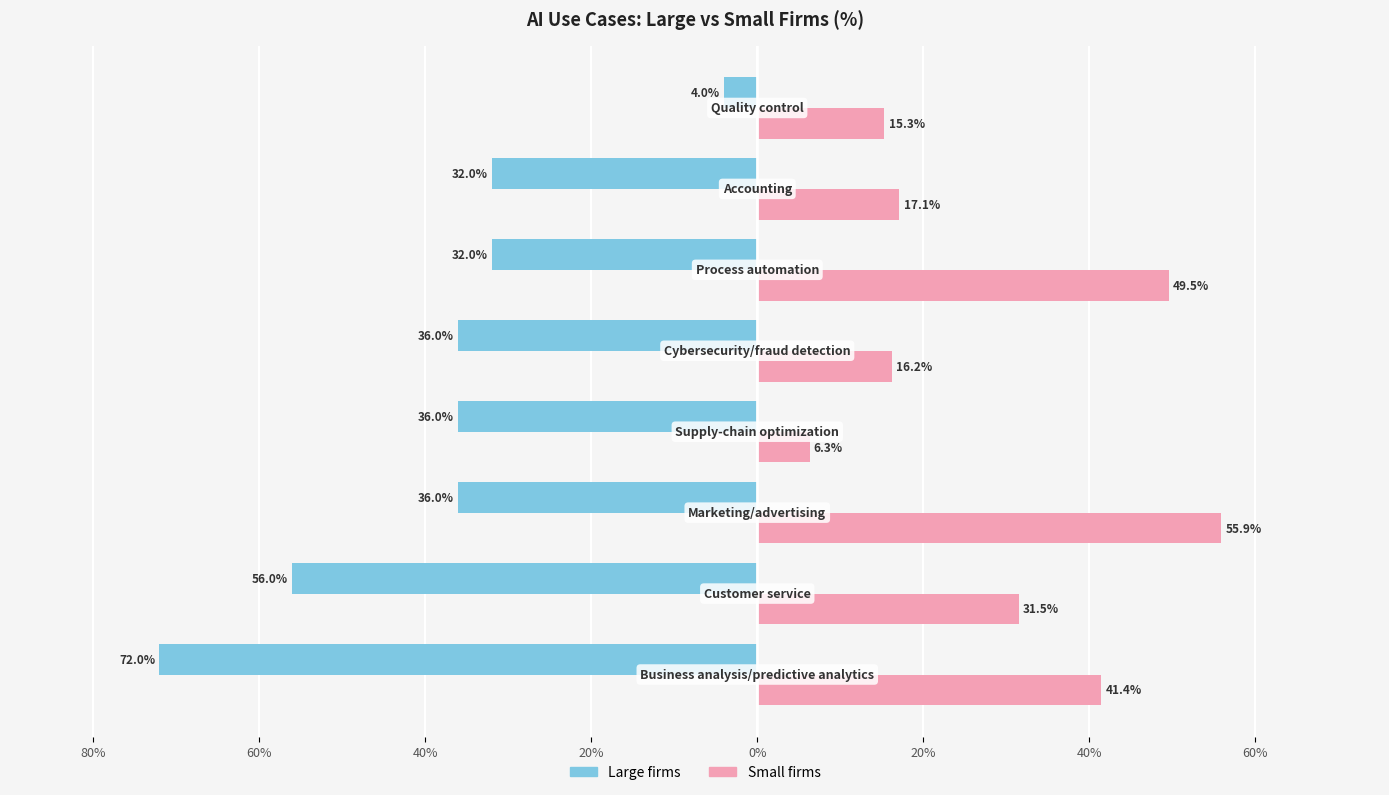

What are all the series names shown in the legend?

Large firms, Small firms